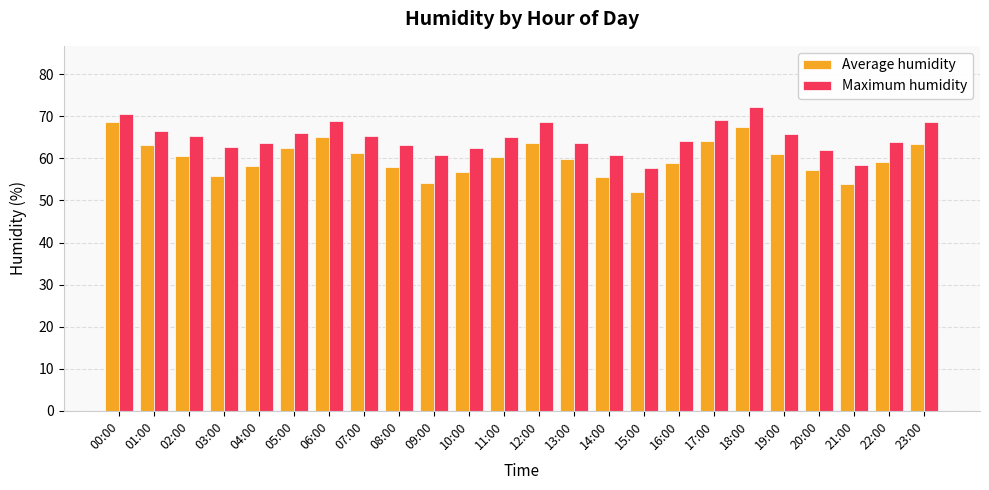

What is the difference between the Maximum humidity values at 14:00 and 02:00?

4.5